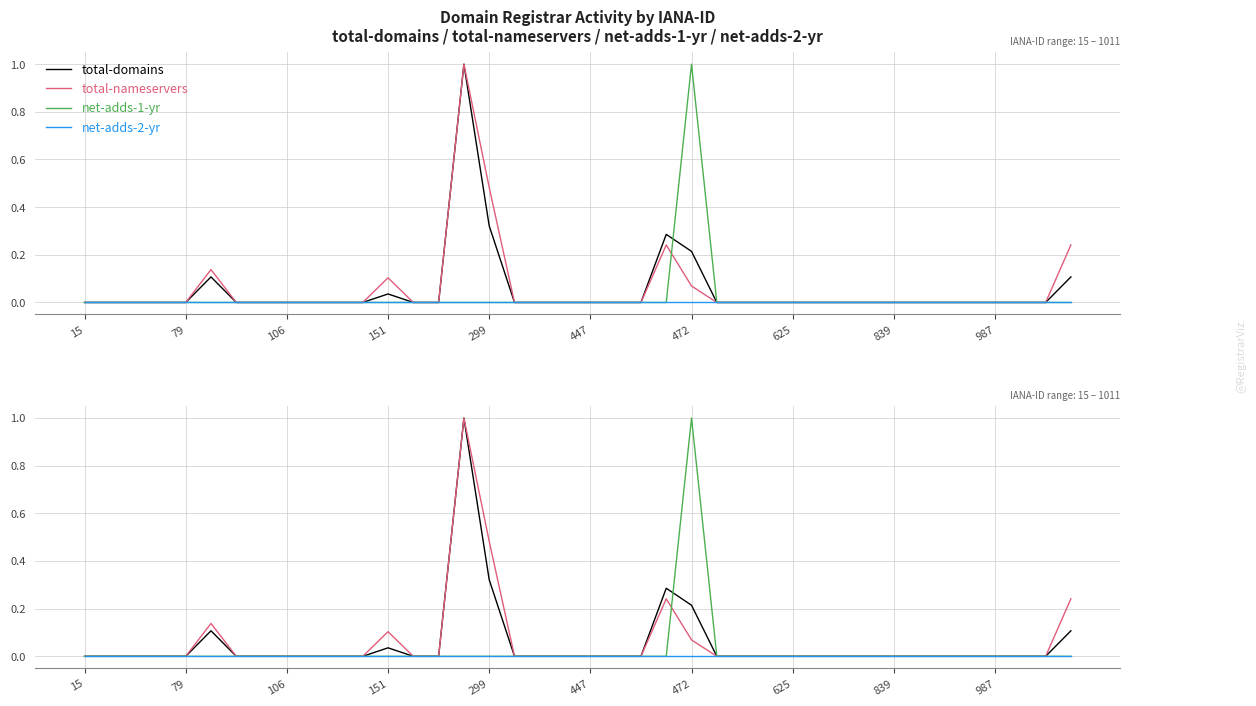

Is the value of total-domains at 35 greater than the value of net-adds-1-yr at 79?

No